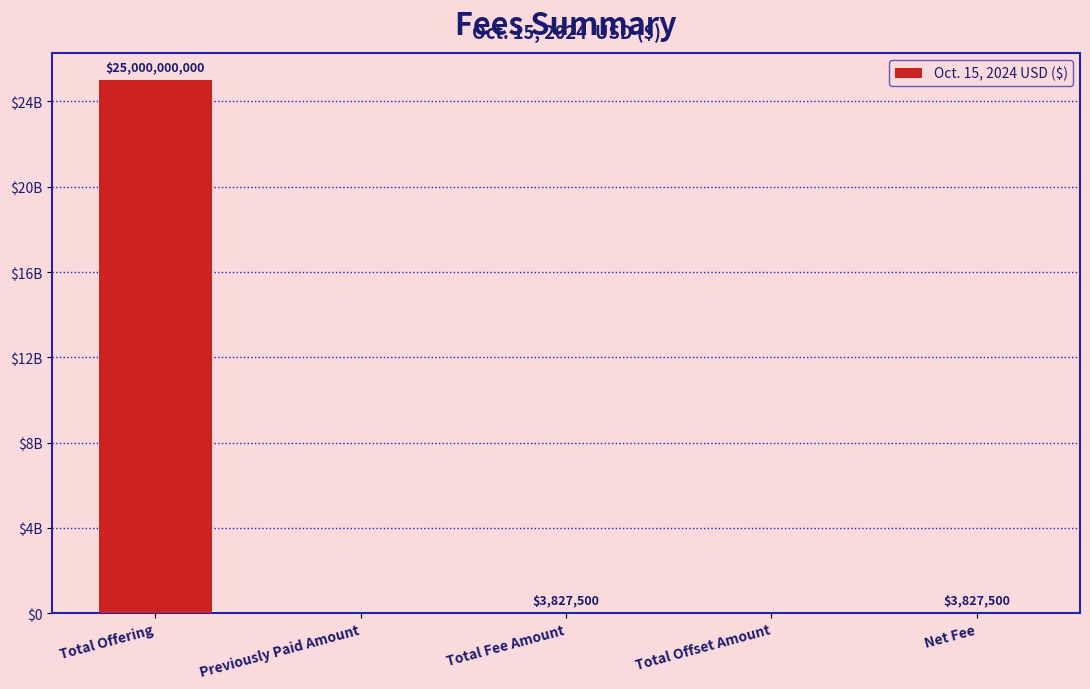

What is the sum of the values at Total Fee Amount and Total Offset Amount?

3827500